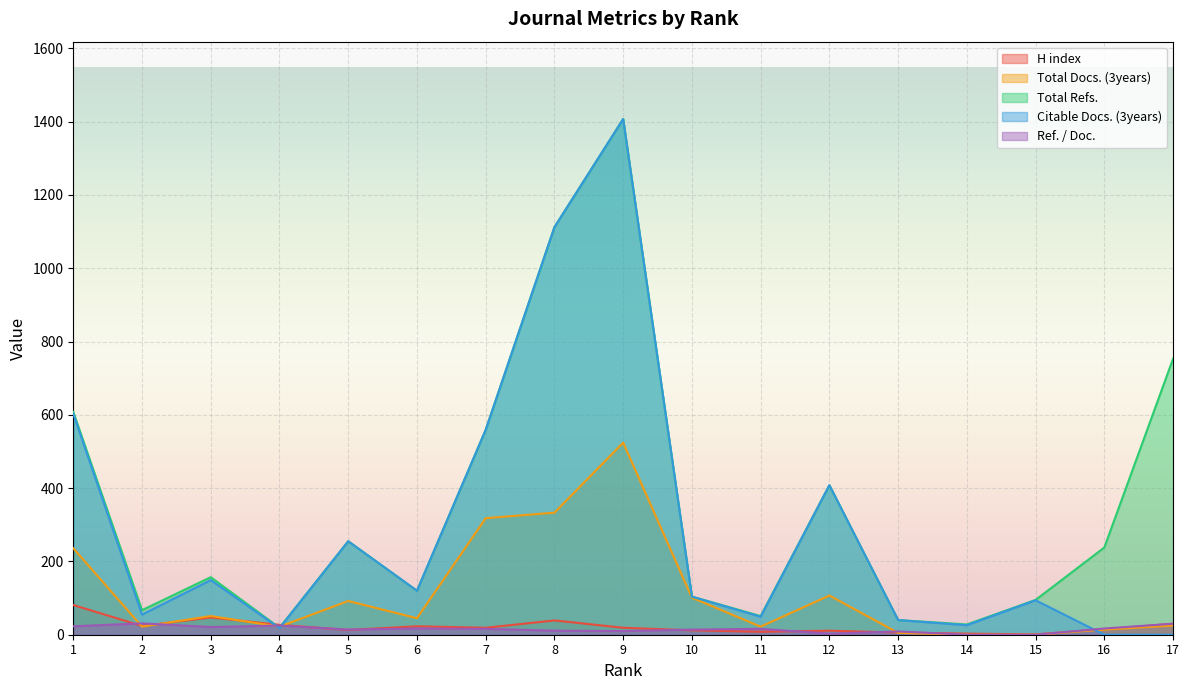

What is the value of the Ref. / Doc. point at the 12th from the left?

3